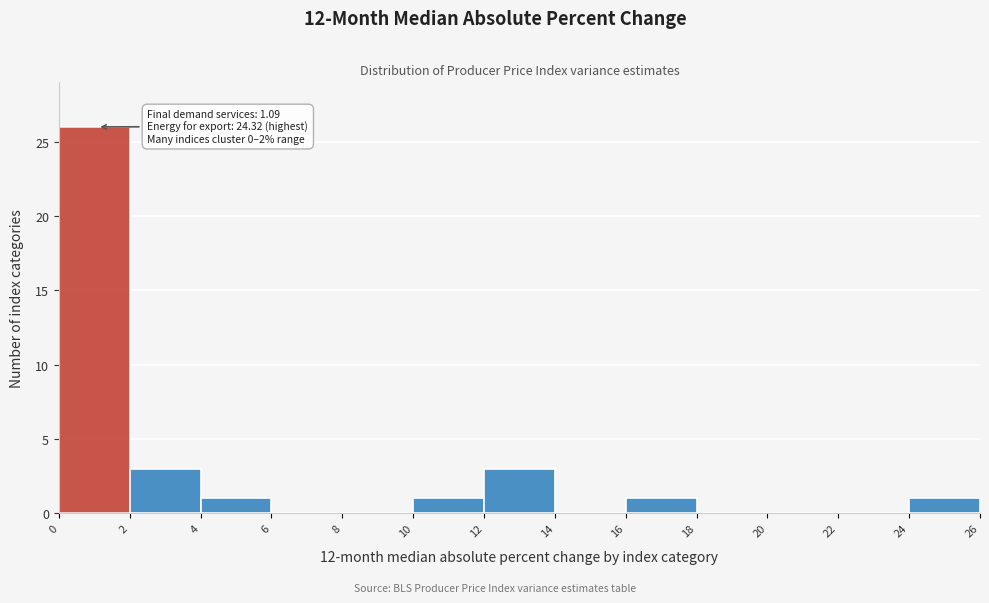

Which range on the x-axis has the tallest bar?

0 to 2